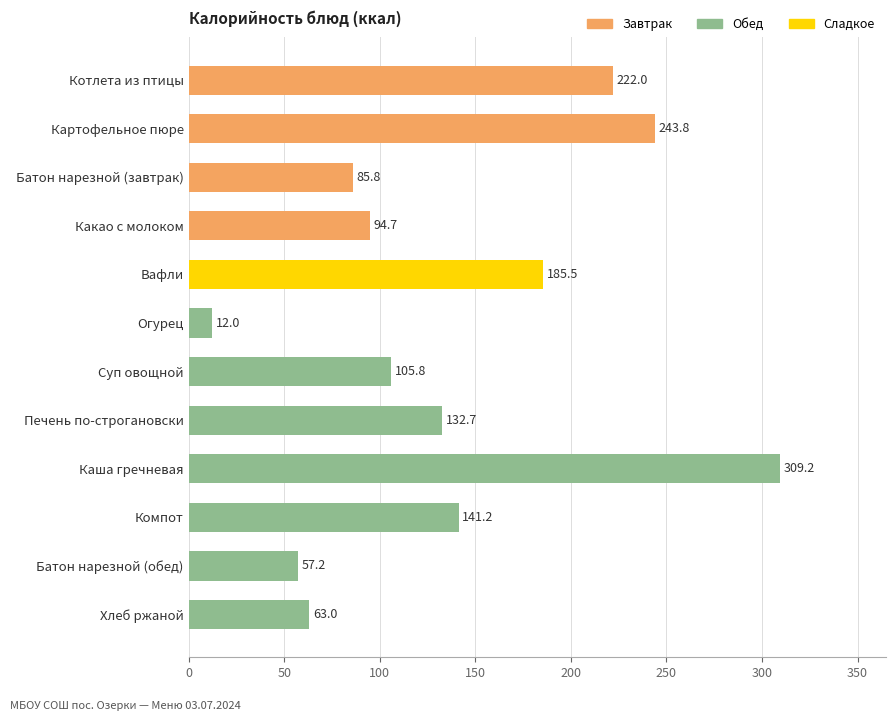

At which category does the chart reach its peak across all series?

Каша гречневая